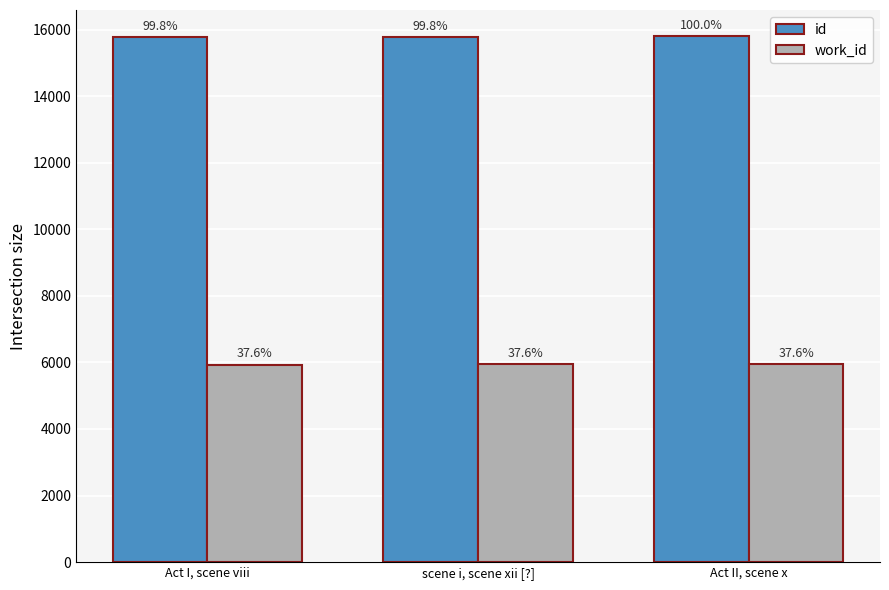

What is the minimum value shown in the chart?

5937